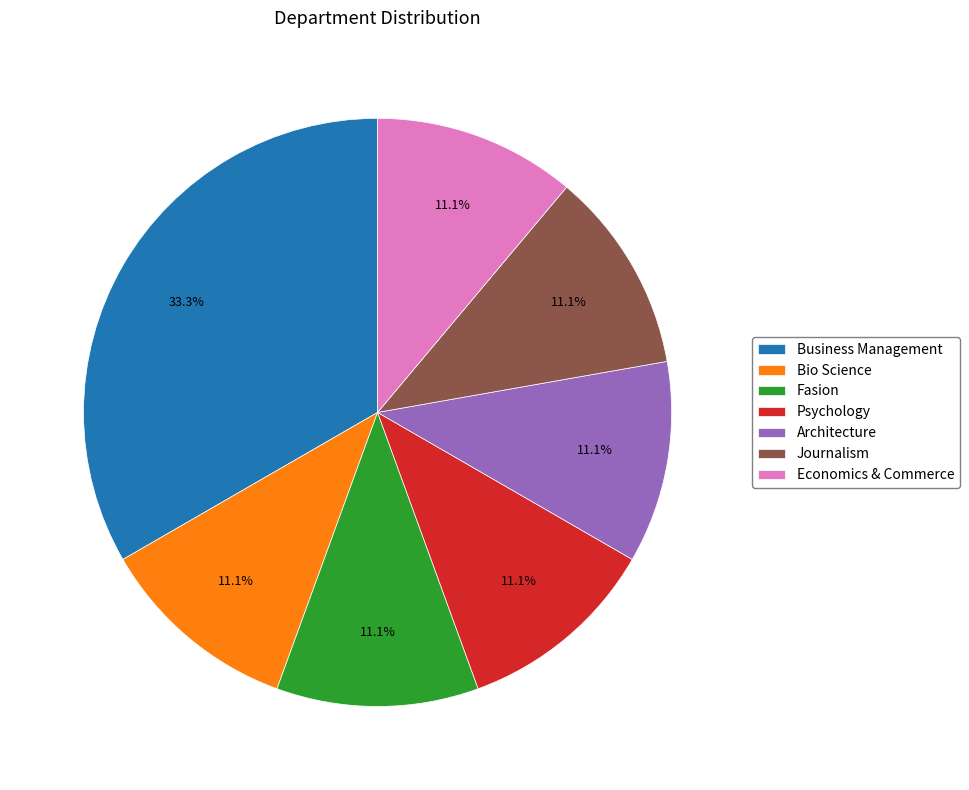

Is it true that Bio Science is 17% of the pie?

False